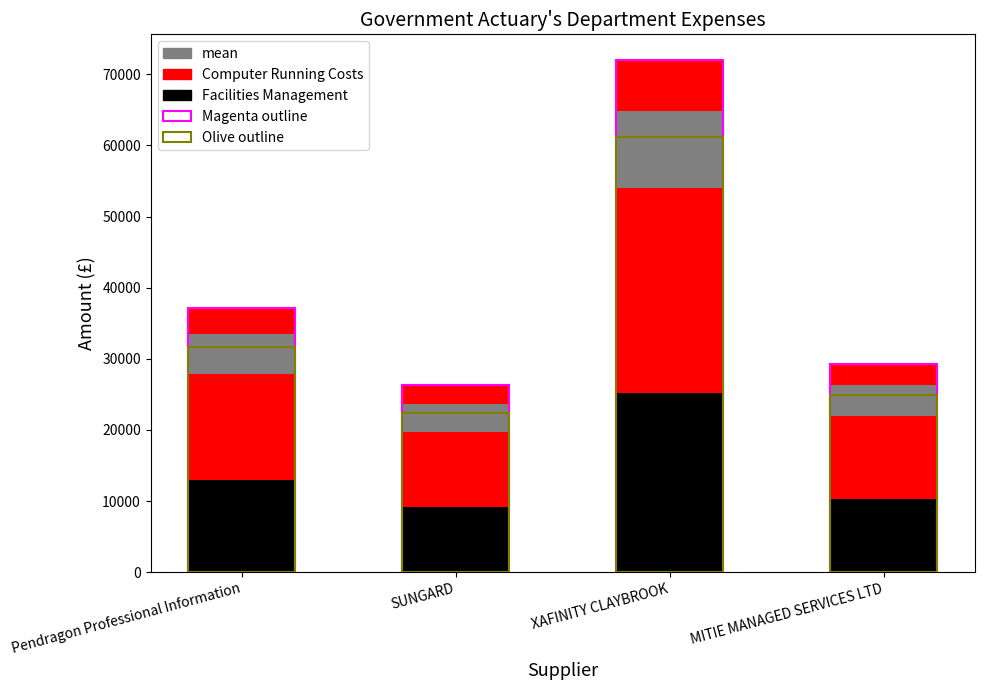

Is it true that mean equals 5580.0 at Pendragon Professional Information?

True